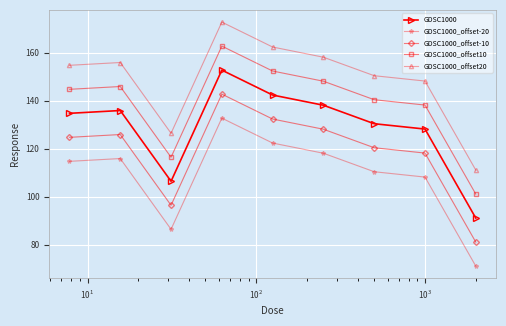

Reading right to left, transcribe all the data shown in this chart.

GDSC1000: 91.1	128.2	130.4	138.1	142.3	152.7	106.4	135.9	134.7
GDSC1000_offset-20: 71.1	108.2	110.4	118.1	122.3	132.7	86.4	115.9	114.7
GDSC1000_offset-10: 81.1	118.2	120.4	128.1	132.3	142.7	96.4	125.9	124.7
GDSC1000_offset10: 101.1	138.2	140.4	148.1	152.3	162.7	116.4	145.9	144.7
GDSC1000_offset20: 111.1	148.2	150.4	158.1	162.3	172.7	126.4	155.9	154.7